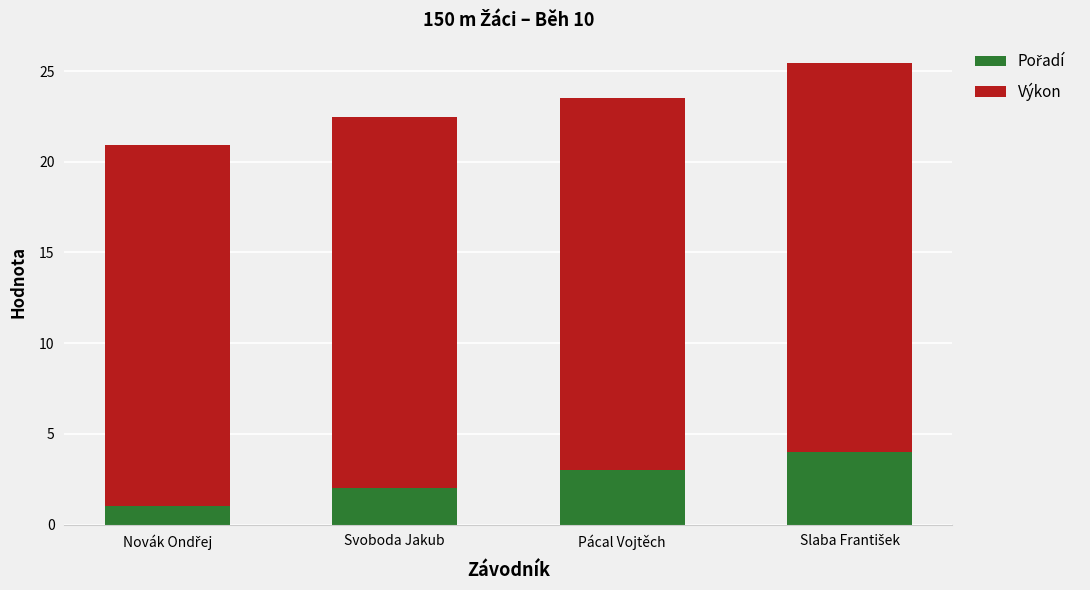

What is the total value across all series at Pácal Vojtěch?

23.5